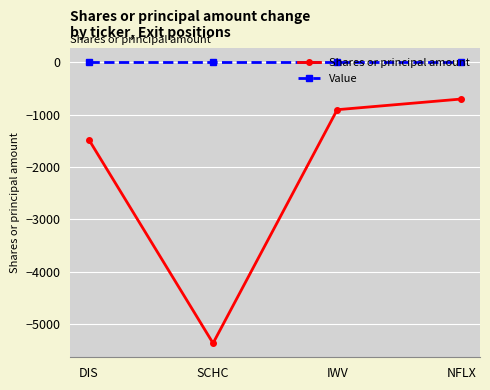

True or false: Shares or principal amount and Value intersect in this chart.

False